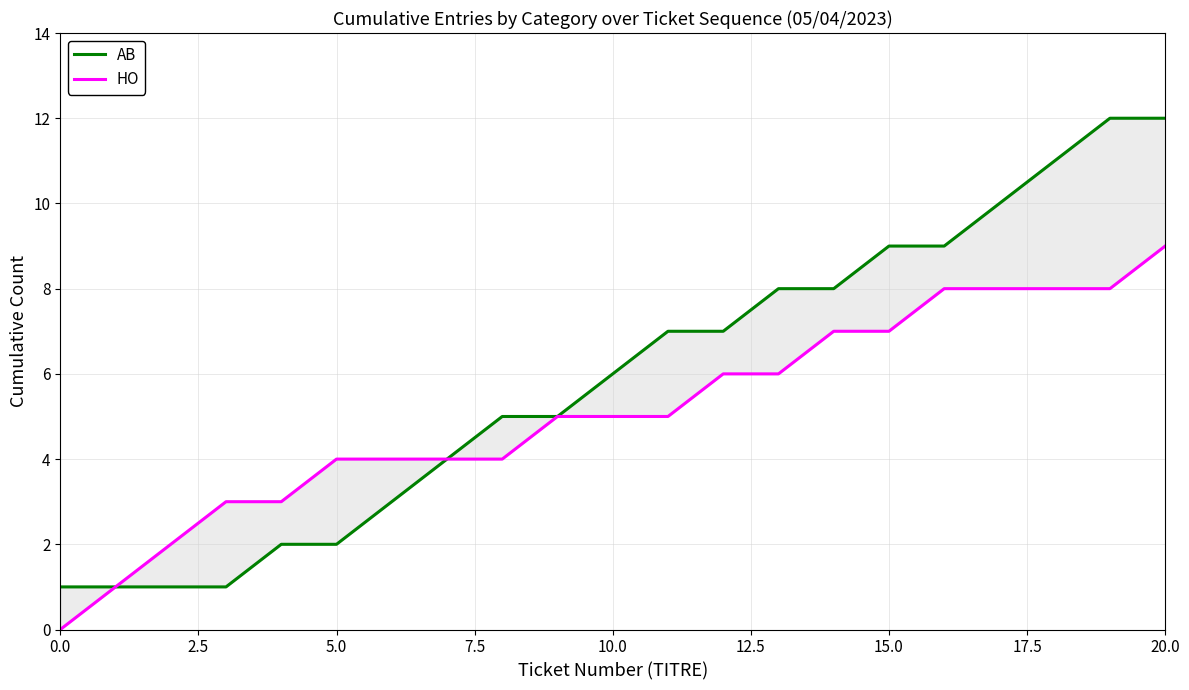

What are all the series names shown in the legend?

AB, HO